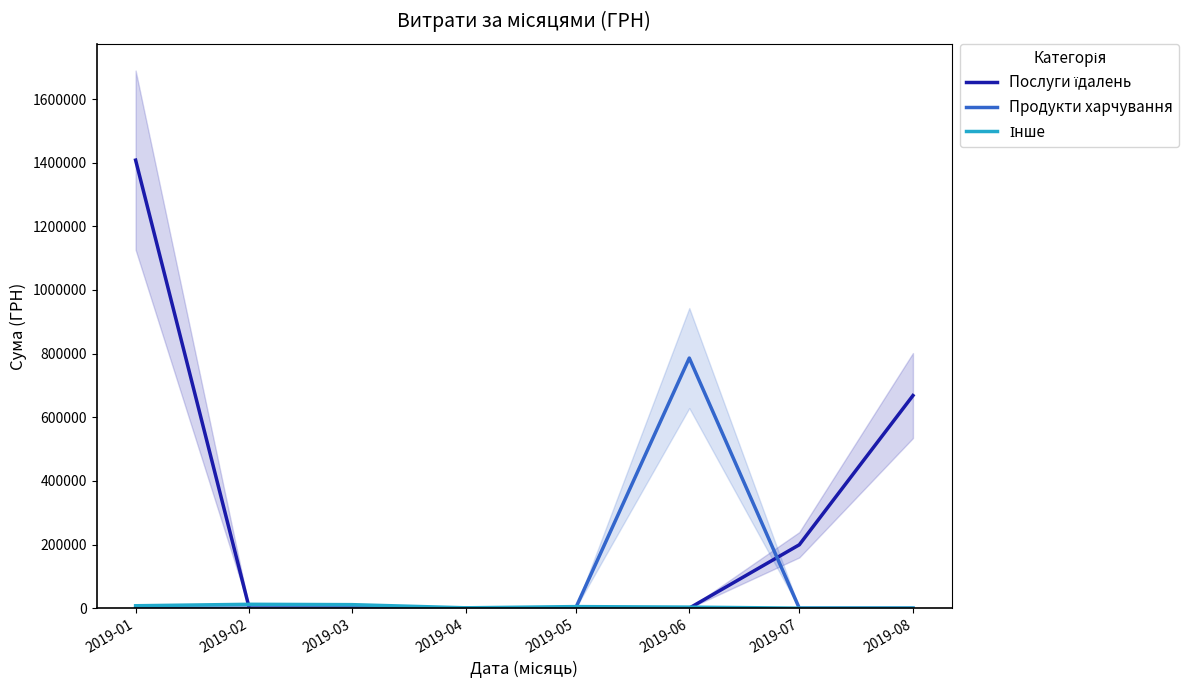

How many lines are shown in the chart?

3